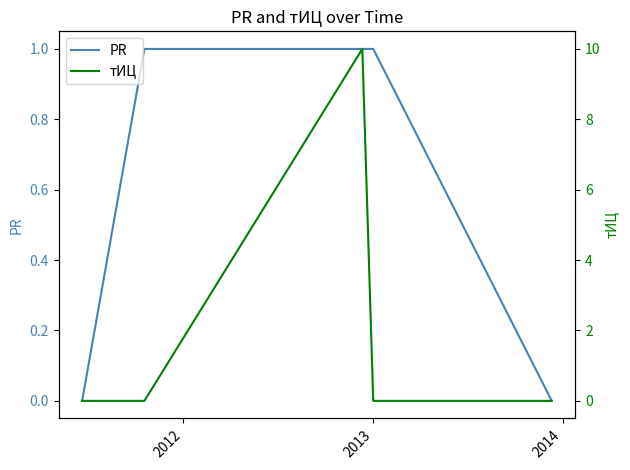

How many lines are shown in the chart?

2